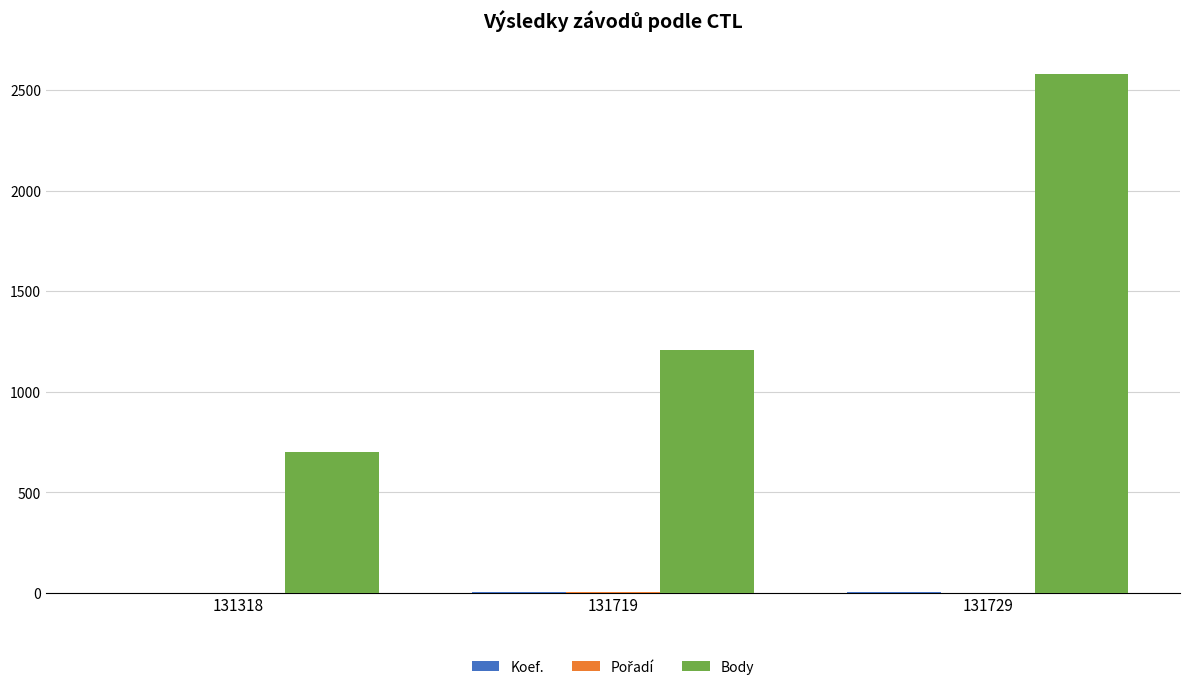

At which label is Body closest to 1641?

131719